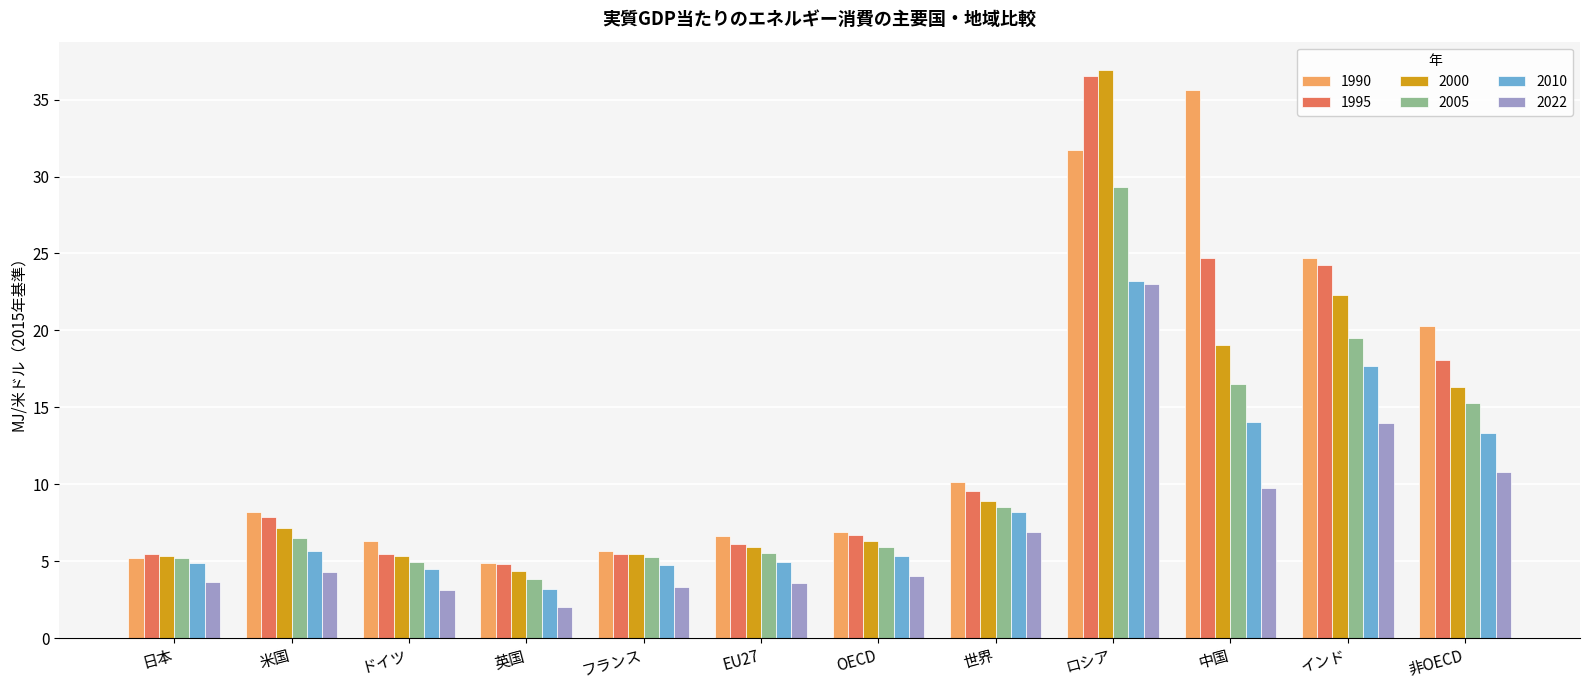

What is the difference between the maximum and minimum values in the 2022 series?

21.0